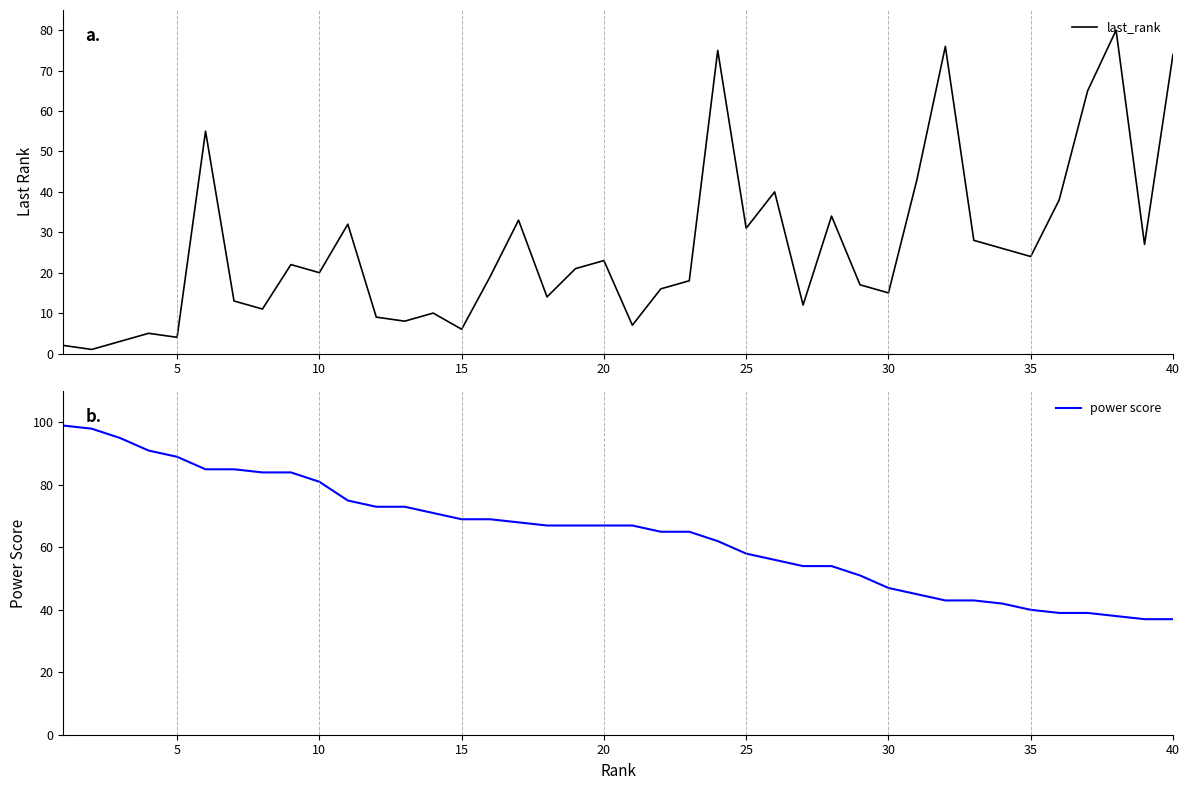

The last_rank series shows 4 at 5. True or false?

True